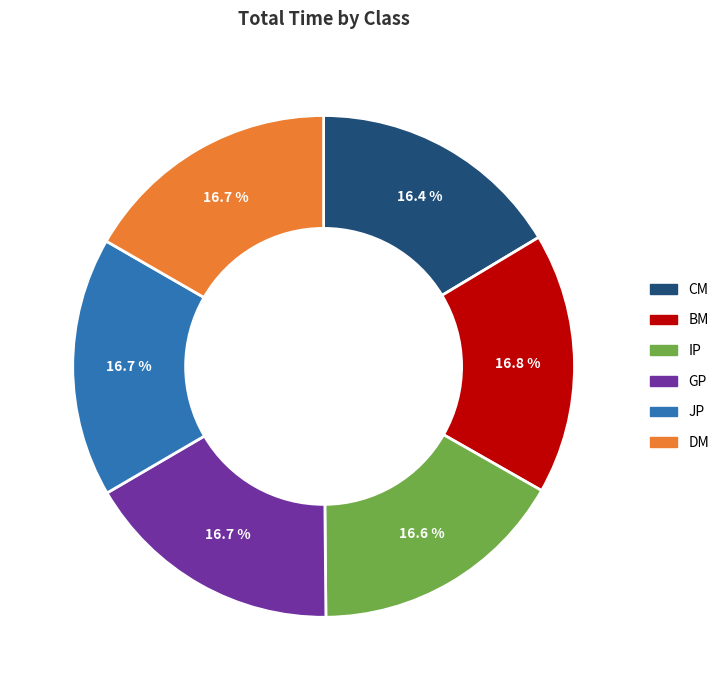

To the nearest percent, what percentage of the pie is BM?

17%